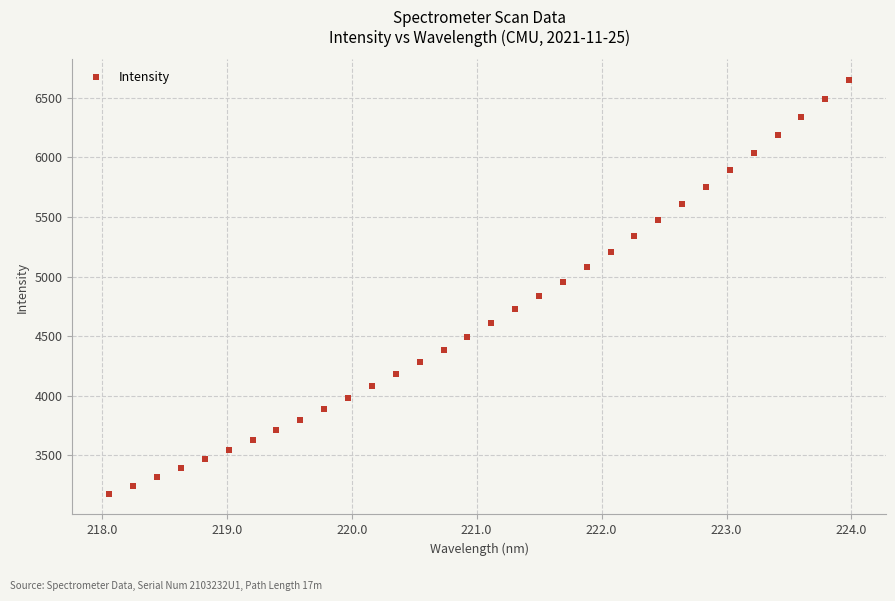

What is the range of Y values (max minus min)?

3470.5